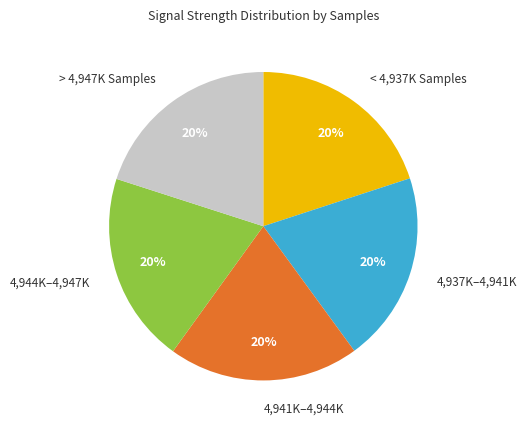

Is there any slice that represents more than half of the pie?

No